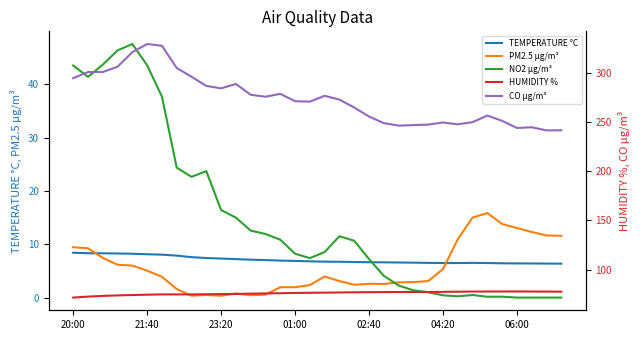

What is the sum of the CO µg/m³ values at 11 and 01:00?

594.2